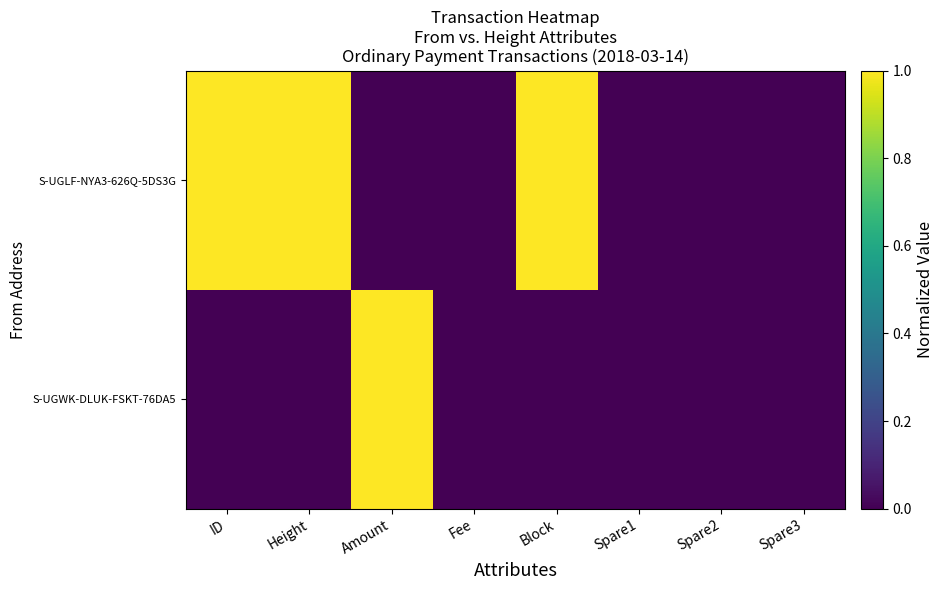

Which series has the widest spread of values?

S-UGLF-NYA3-626Q-5DS3G